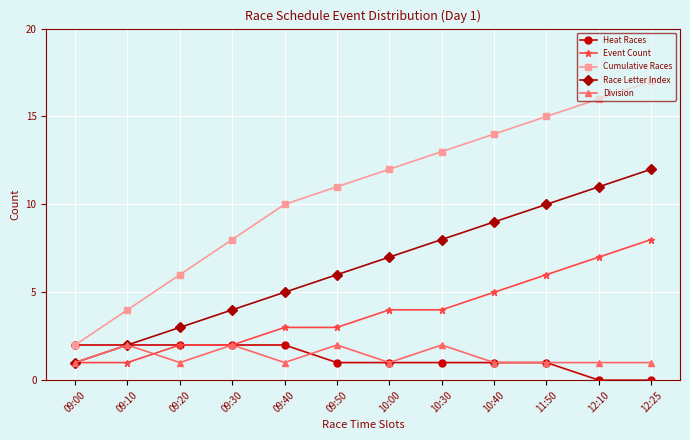

True or false: Cumulative Races has a value of 11 at 09:50.

True